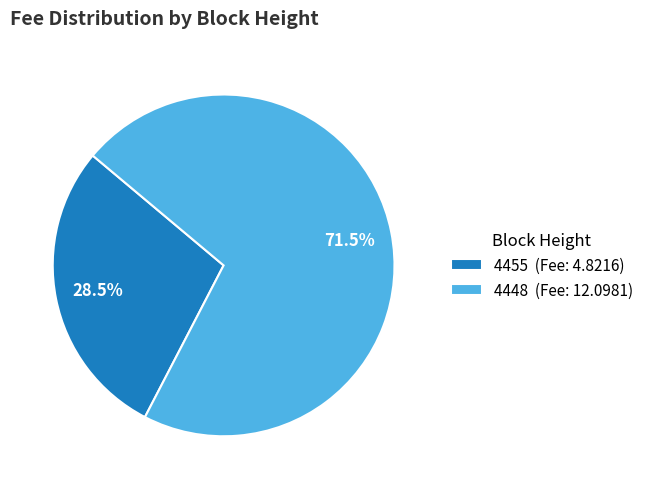

Which category has the biggest portion of the pie?

4448